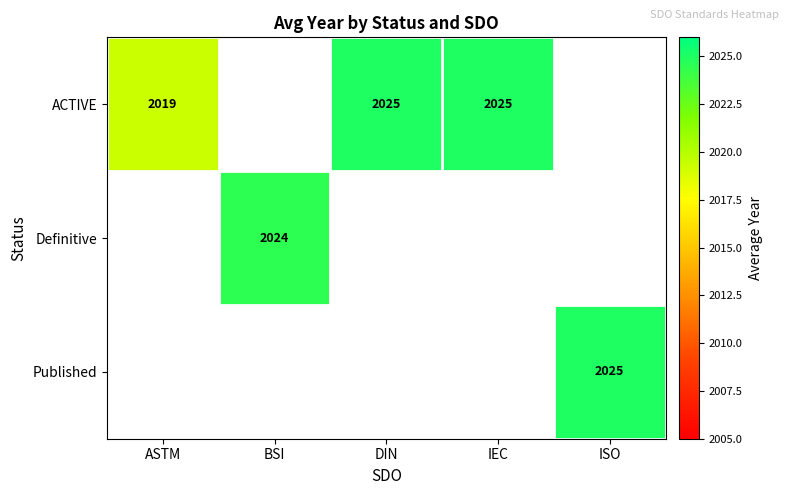

Where is ACTIVE nearest to the value 2022?

ASTM